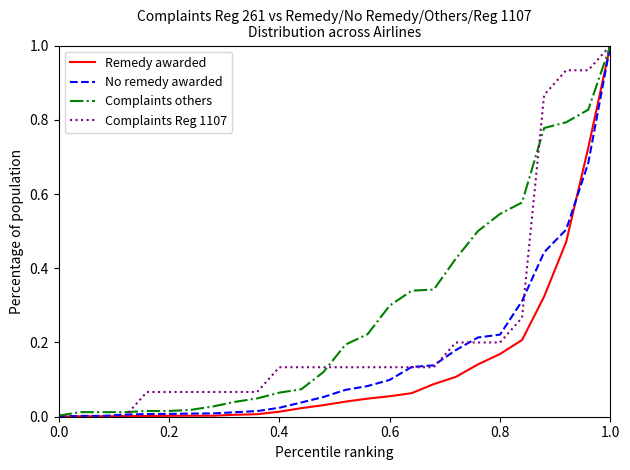

What is the difference between the maximum and minimum values in the Complaints others series?

1.0